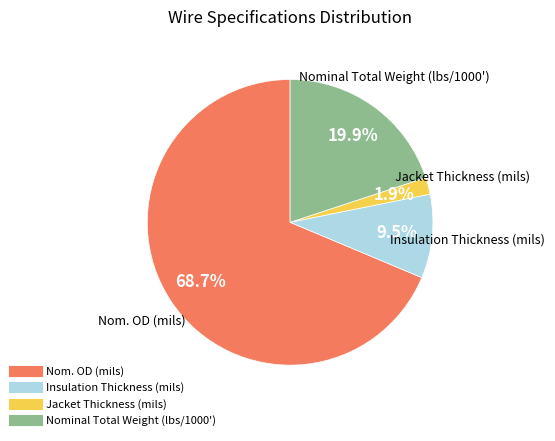

Count the number of slices in the pie.

4